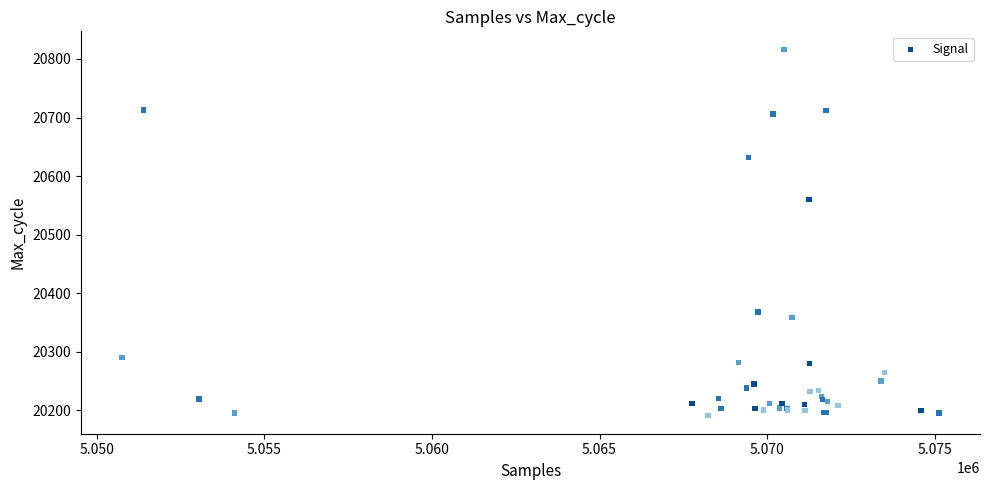

What Y value in the scatter plot is closest to 20503?

20560